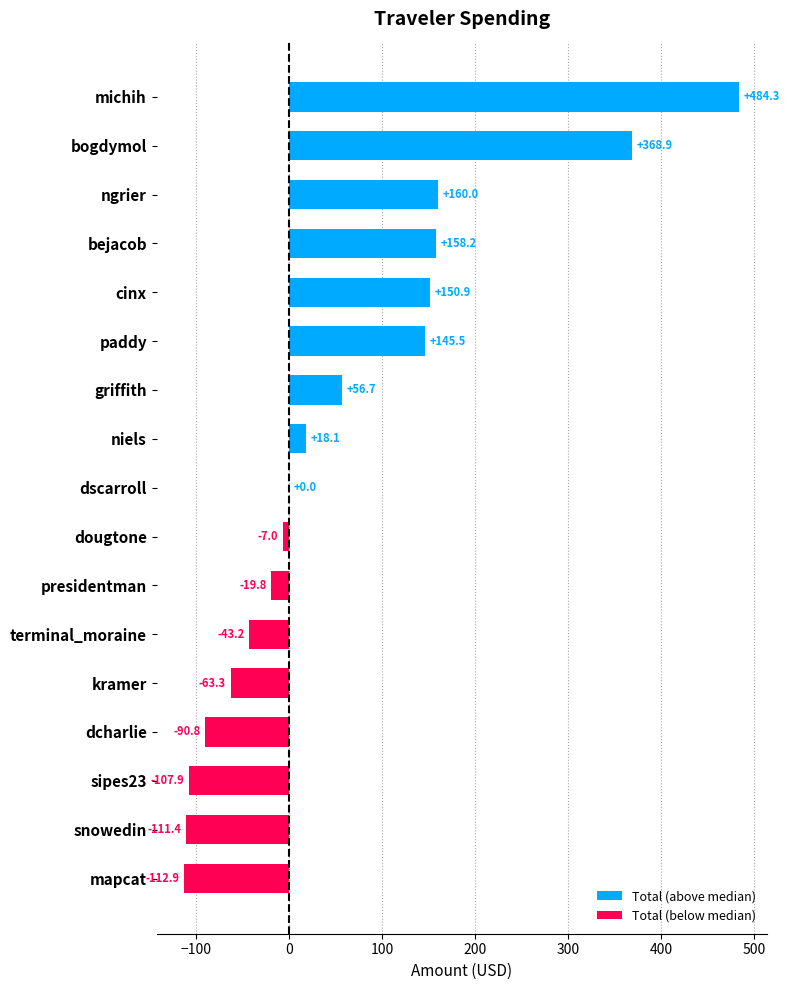

At how many categories does at least one series exceed 335?

2